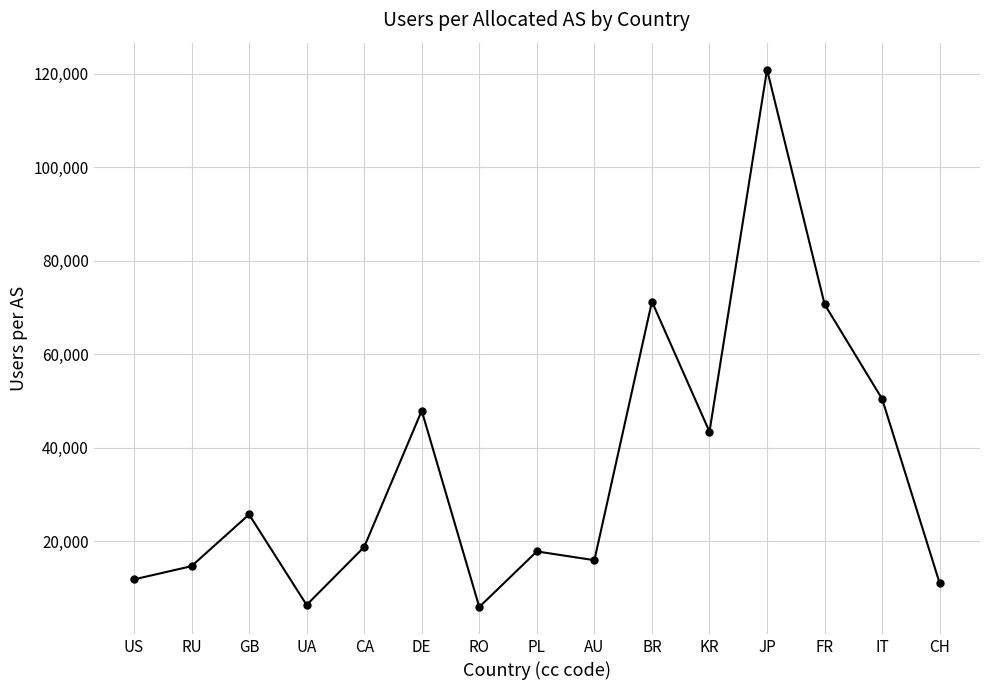

Which category has the highest value across all series?

JP